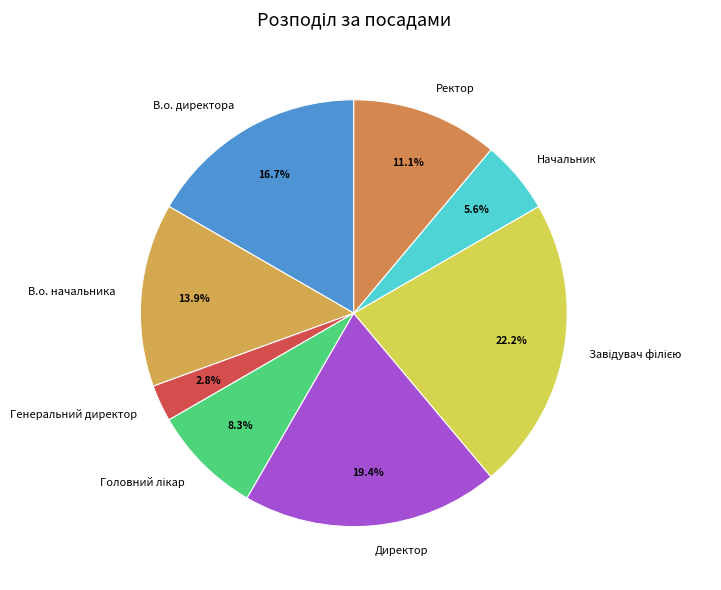

Does any single category account for the majority?

No